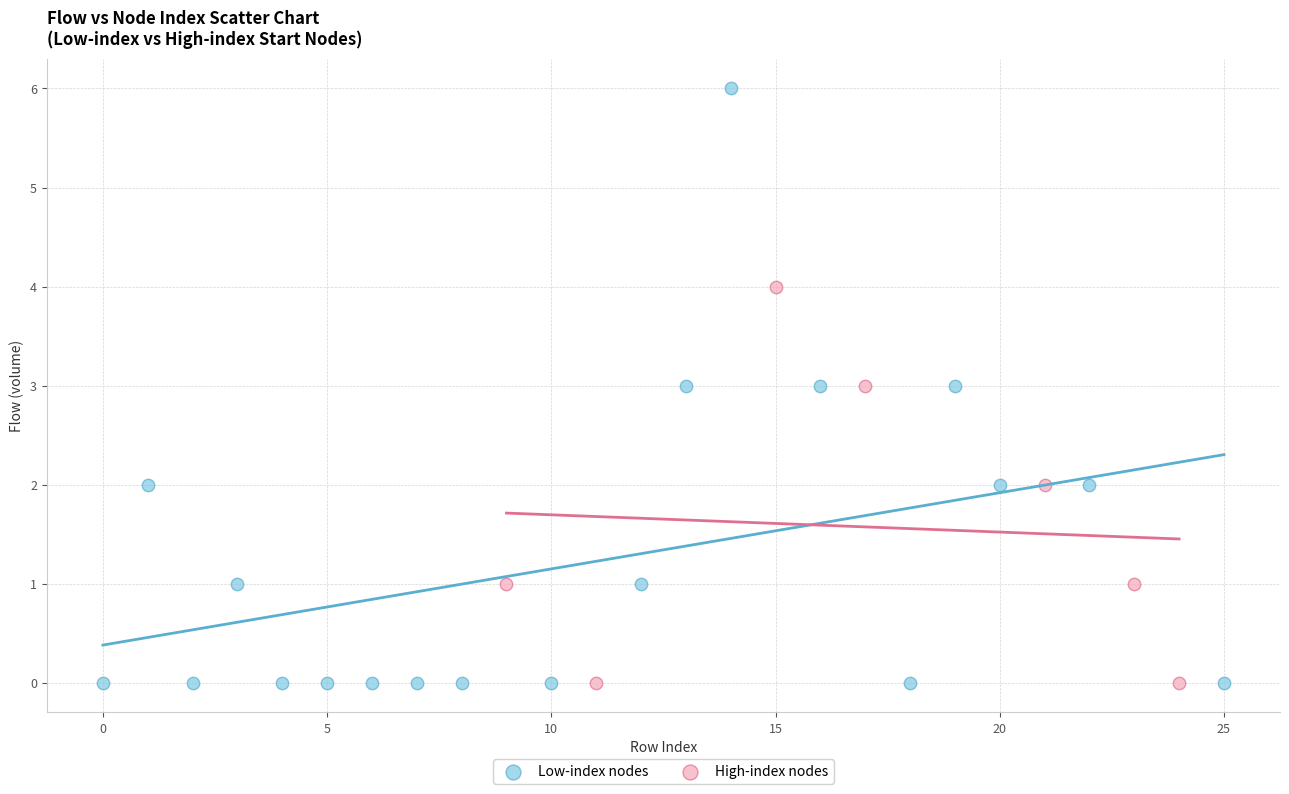

Which series has the widest spread of Y values?

Low-index nodes